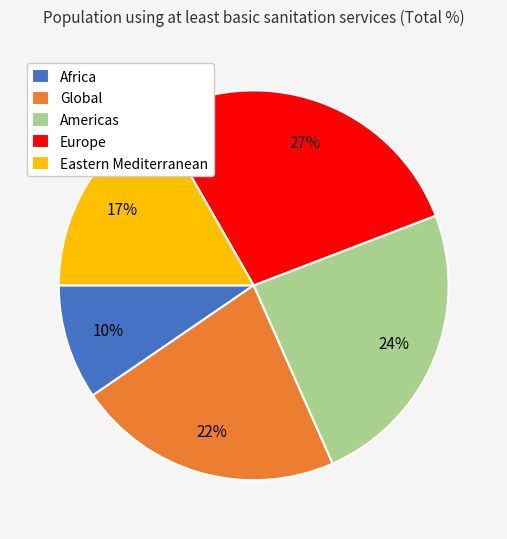

Do Global and Americas together represent more than half of the pie?

No